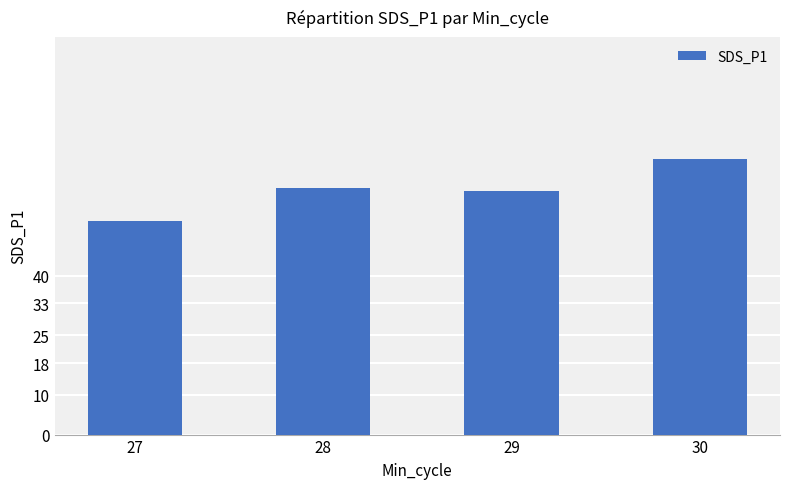

What is the value of the 1st bar from the left?

53.7